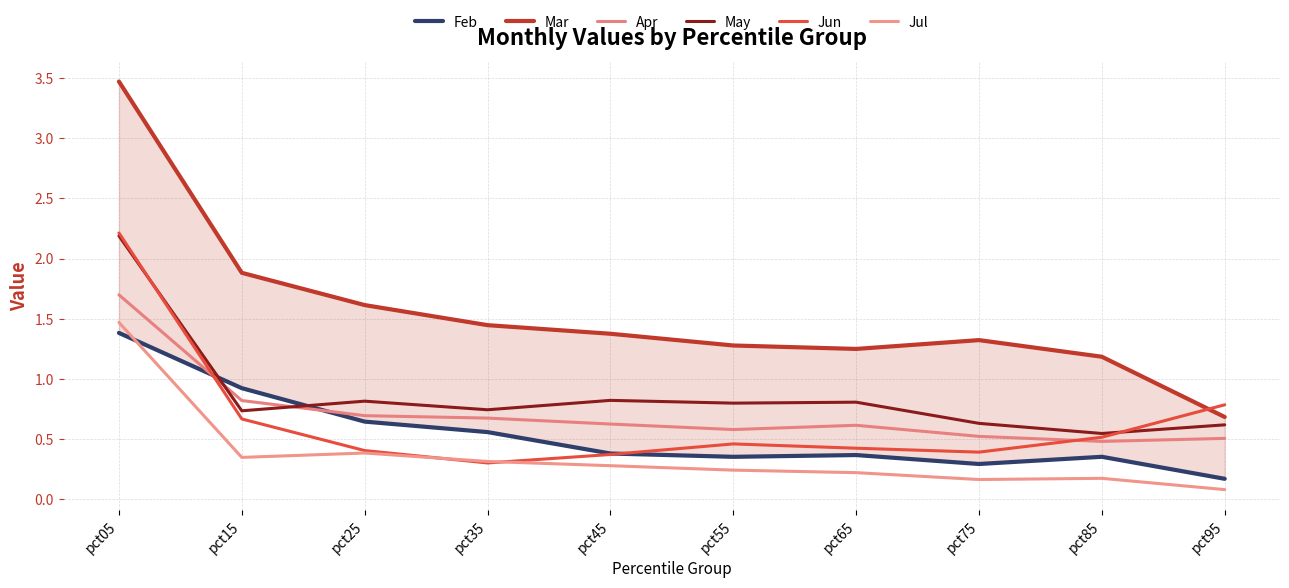

What are all the series names shown in the legend?

Feb, Mar, Apr, May, Jun, Jul